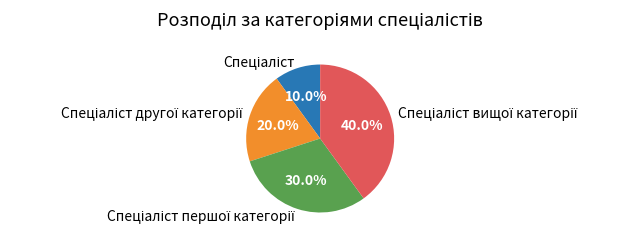

Count the number of slices in the pie.

4